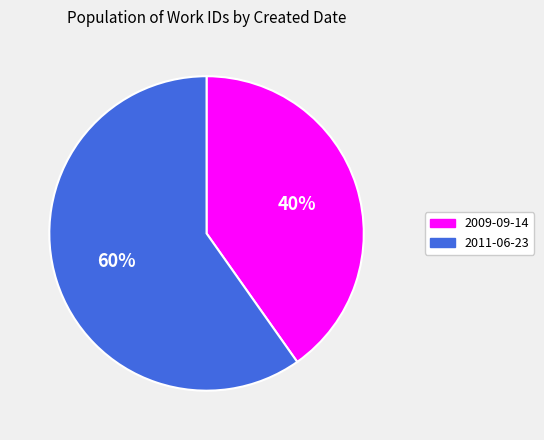

Which category accounts for the majority?

2011-06-23